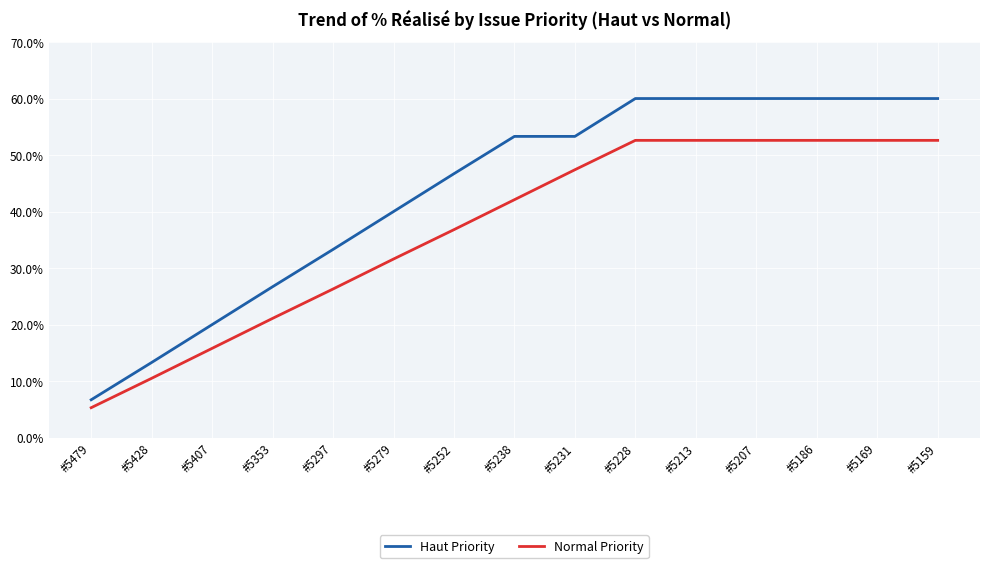

Reading left to right, extract all data points from this chart.

Haut Priority: 6.7	13.3	20.0	26.7	33.3	40.0	46.7	53.3	53.3	60.0	60.0	60.0	60.0	60.0	60.0
Normal Priority: 5.3	10.5	15.8	21.1	26.3	31.6	36.8	42.1	47.4	52.6	52.6	52.6	52.6	52.6	52.6